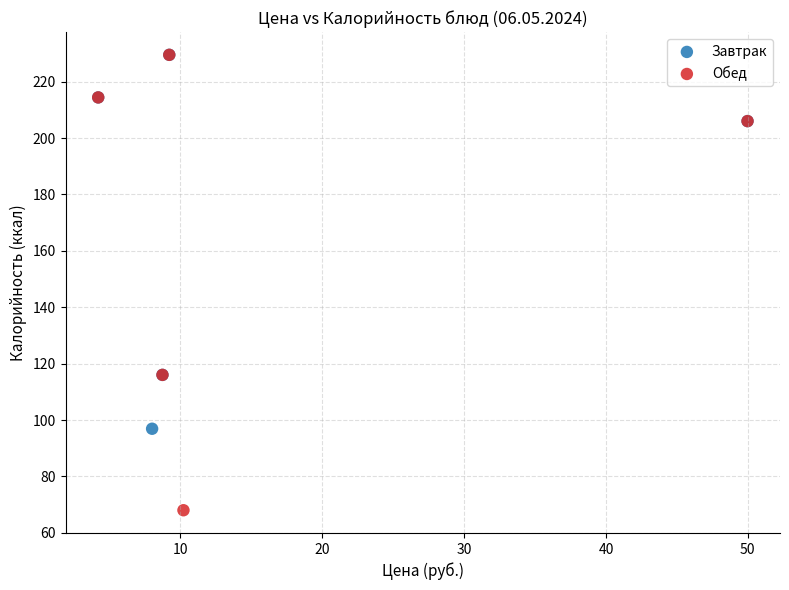

What are all the series names shown in the legend?

Завтрак, Обед